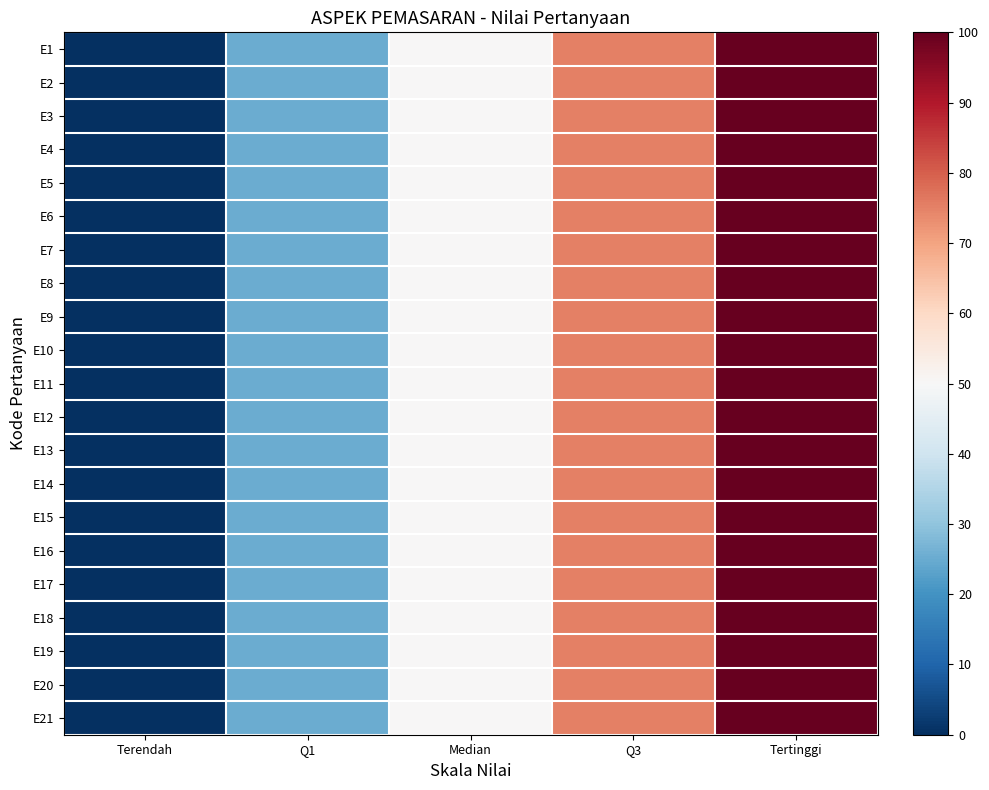

At Terendah, list the series in order from smallest to largest.

E1, E2, E3, E4, E5, E6, E7, E8, E9, E10, E11, E12, E13, E14, E15, E16, E17, E18, E19, E20, E21